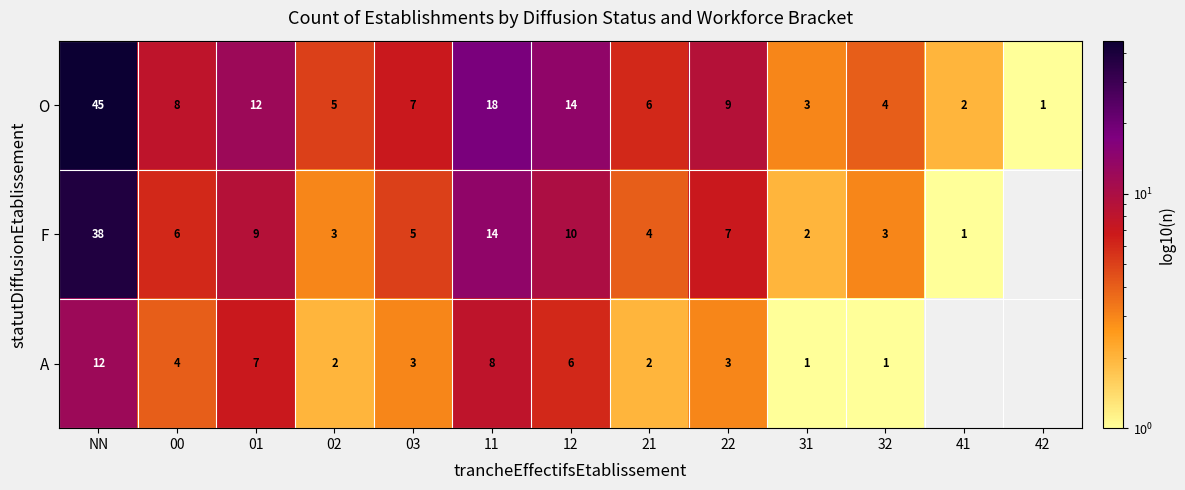

Is the value of O at 42 greater than the value of F at 32?

No